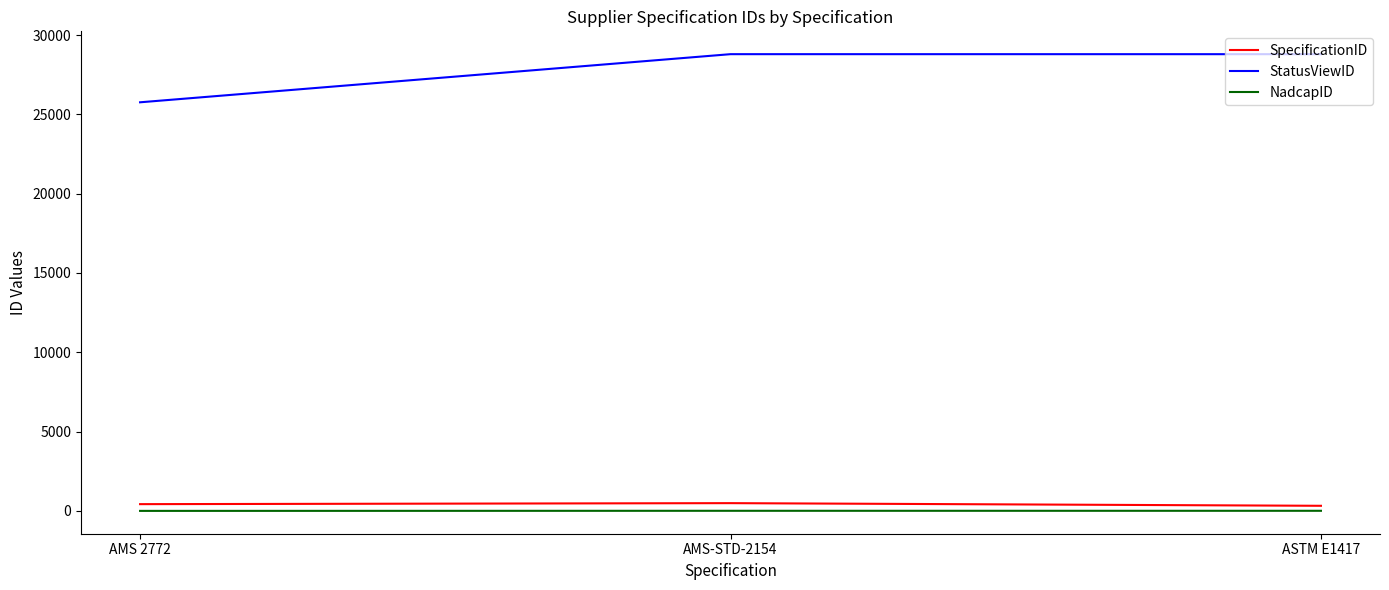

What is the difference between the maximum and minimum values in the NadcapID series?

6